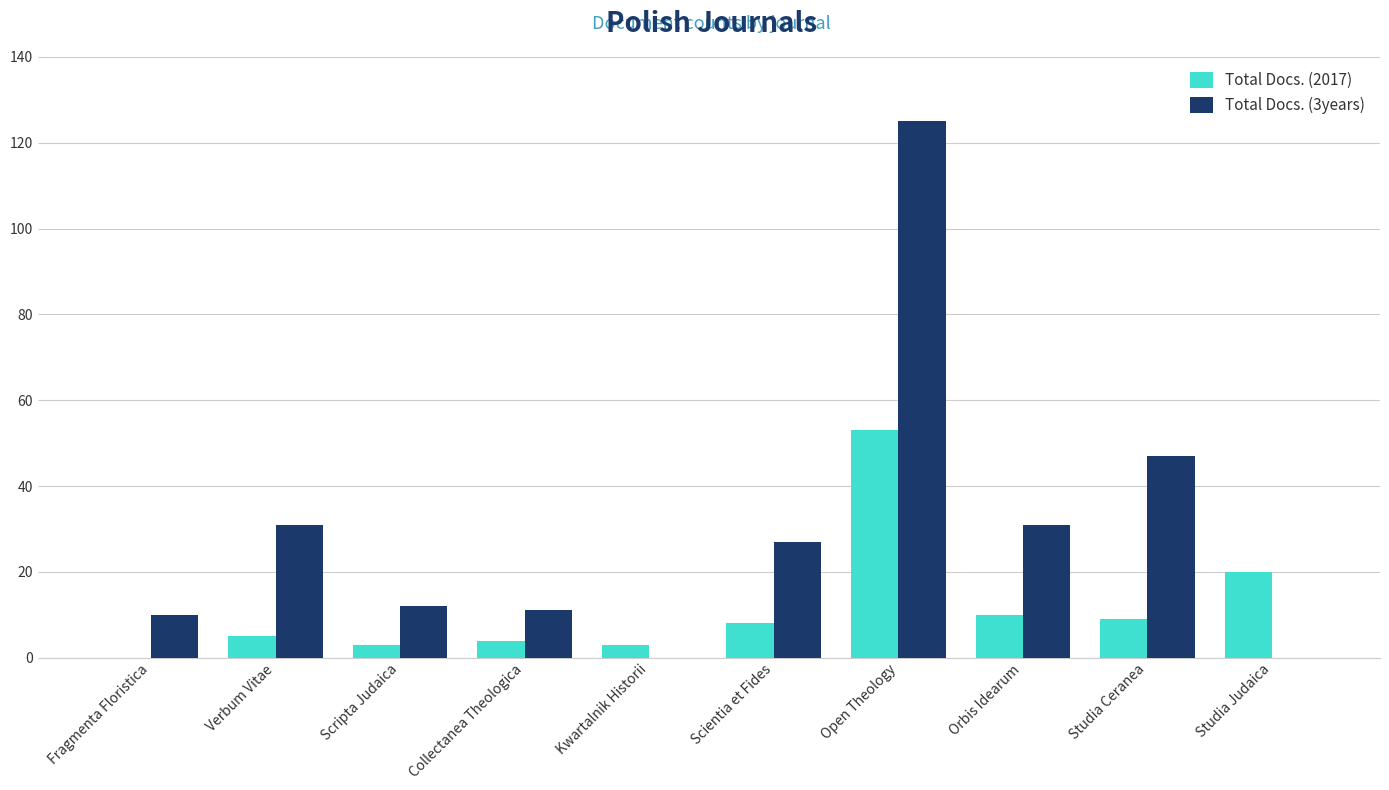

Is the value of Total Docs. (2017) at Kwartalnik Historii greater than the value of Total Docs. (3years) at Fragmenta Floristica?

No